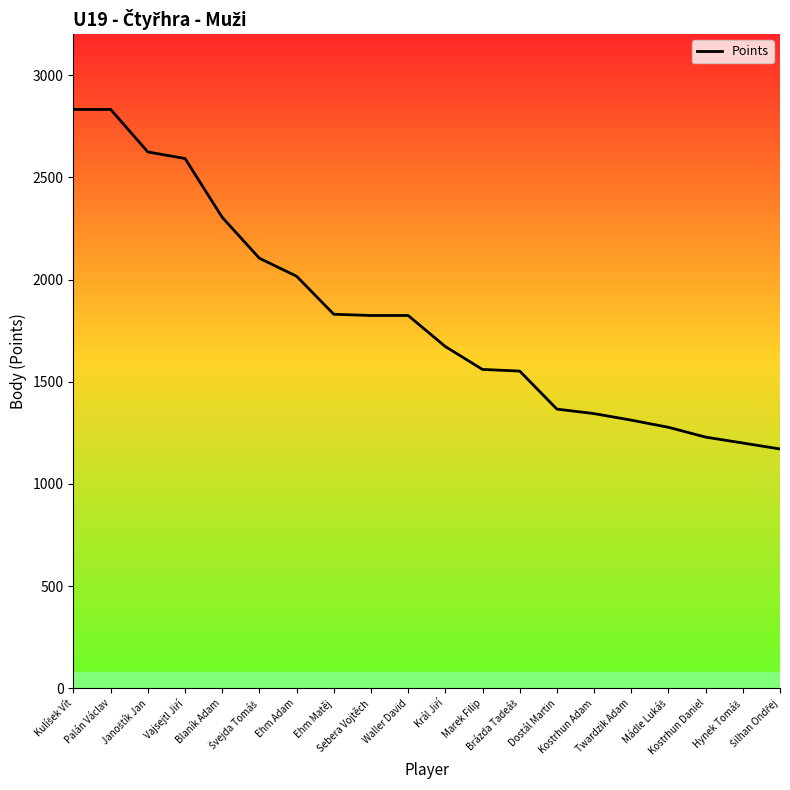

What is the sum of all values?

36465